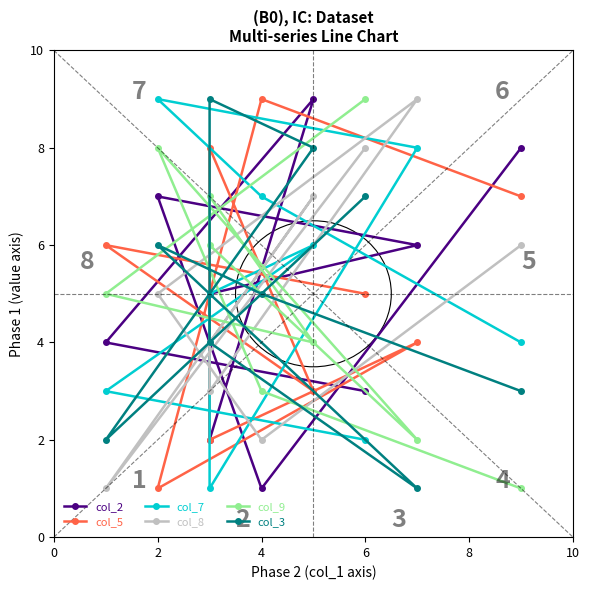

True or false: col_3 has a value of 12 at 6.

False